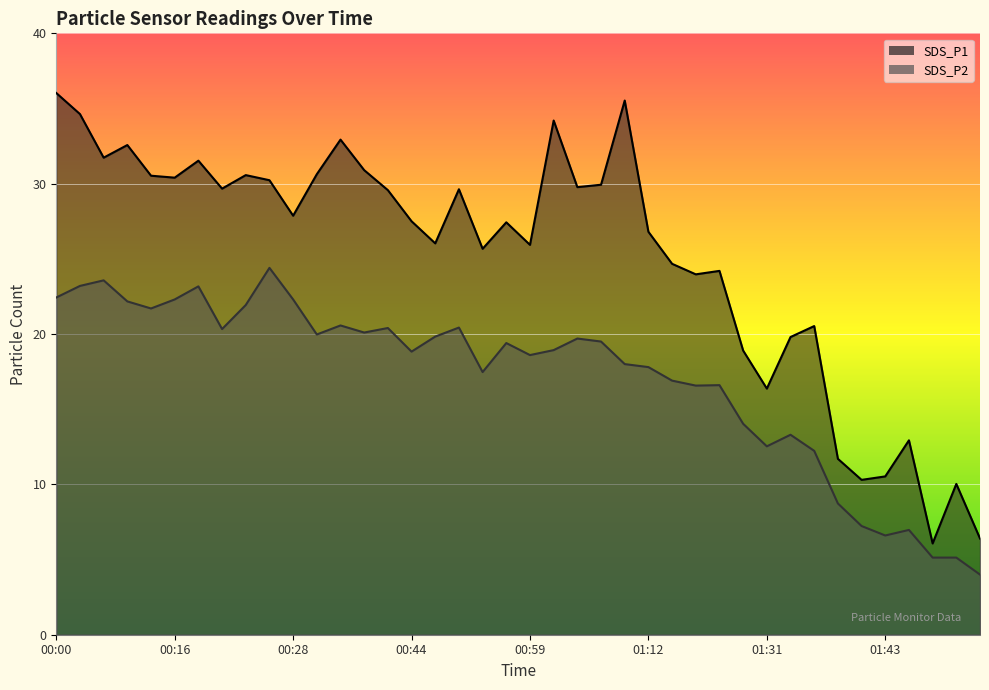

What is the value of the SDS_P2 point at the 2nd from the left?

23.2